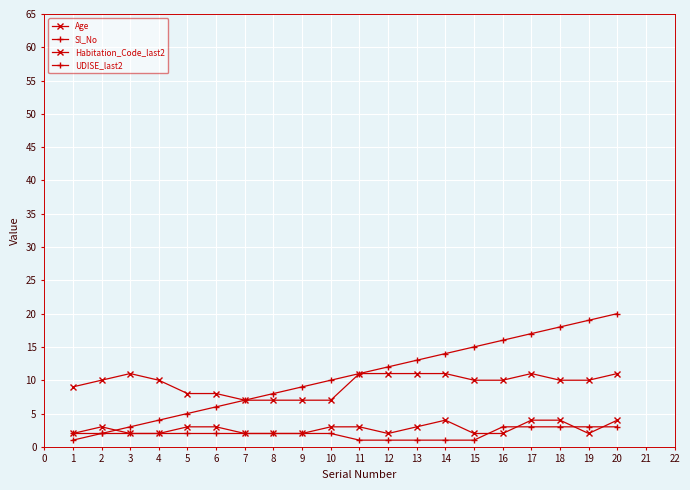

Is this an area chart (filled region under the line)?

No